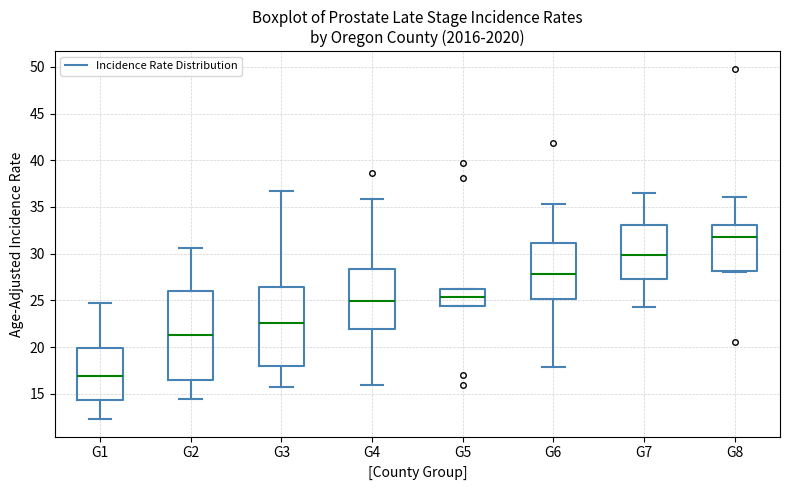

Reading left to right, transcribe this box plot: for each box, give where its median line is, the range the box spans, and where its two whiskers end, as read against the y-axis. The values are not printed on the chart, so give them approximately, as read against the axis.

G1: median 17.0, box 14.5 to 20.0, whiskers 12.5 to 24.5
G2: median 21.5, box 16.5 to 26.0, whiskers 14.5 to 30.5
G3: median 22.5, box 18.0 to 26.5, whiskers 15.5 to 36.5
G4: median 25.0, box 22.0 to 28.5, whiskers 16.0 to 36.0
G5: median 25.5, box 24.5 to 26.0, whiskers 24.5 to 26.0
G6: median 28.0, box 25.0 to 31.0, whiskers 18.0 to 35.5
G7: median 30.0, box 27.5 to 33.0, whiskers 24.5 to 36.5
G8: median 32.0, box 28.0 to 33.0, whiskers 28.0 to 36.0